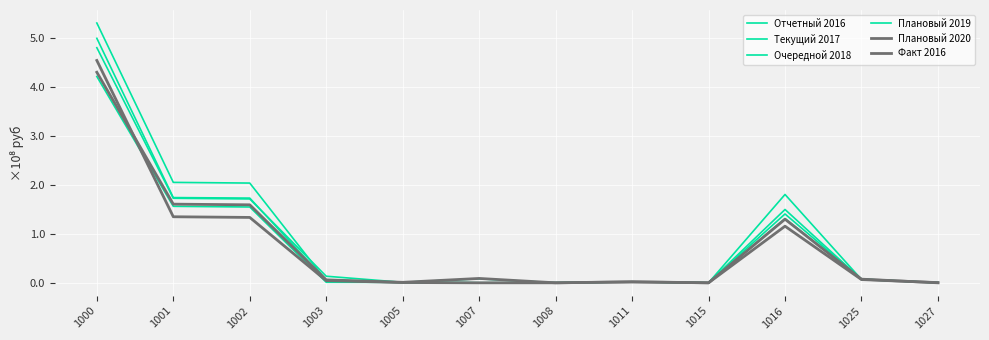

What is the difference between the second highest and minimum values in the Плановый 2020 series?

160335800.0